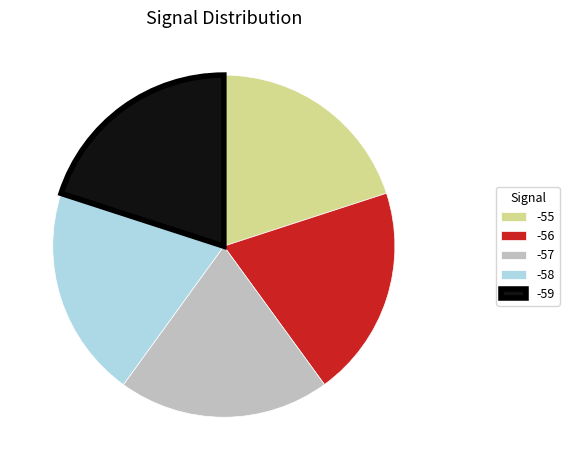

How many slices are in this pie chart?

5